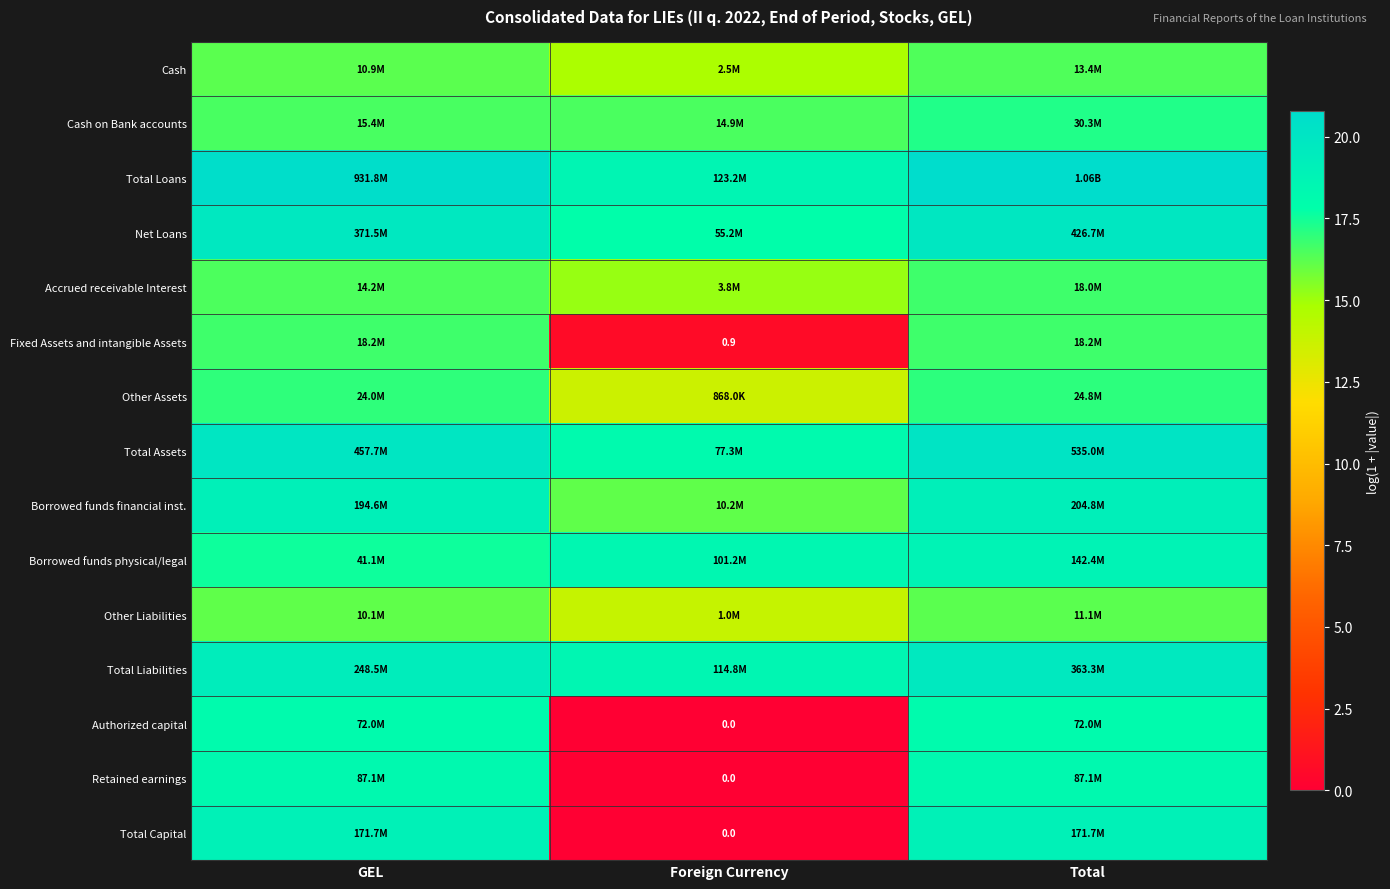

At Foreign Currency, list the series in order from largest to smallest.

Total Loans, Total Liabilities, Borrowed funds physical/legal, Total Assets, Net Loans, Cash on Bank accounts, Borrowed funds financial inst., Accrued receivable Interest, Cash, Other Liabilities, Other Assets, Fixed Assets and intangible Assets, Authorized capital, Retained earnings, Total Capital